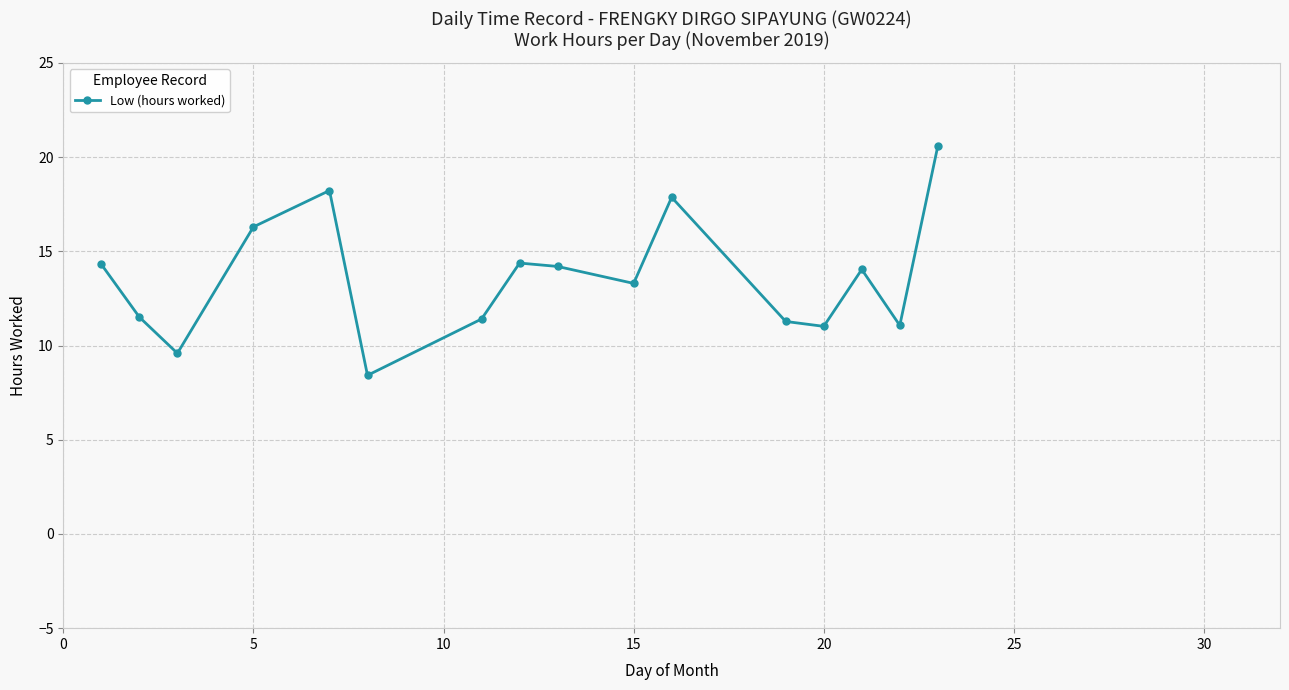

True or false: the data has more than 0 interior local peaks.

True